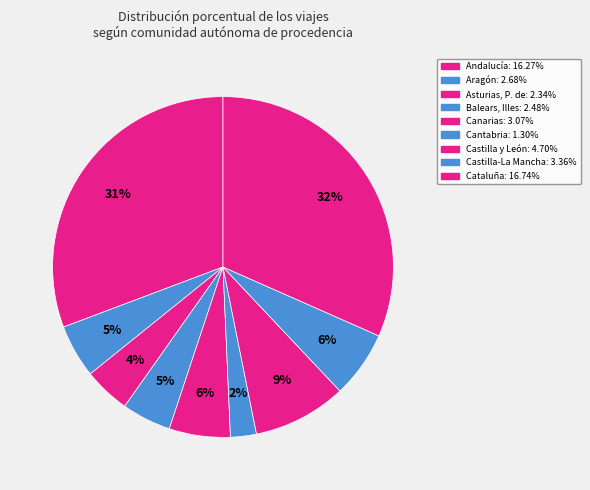

What is the smallest slice in the pie chart?

Cantabria